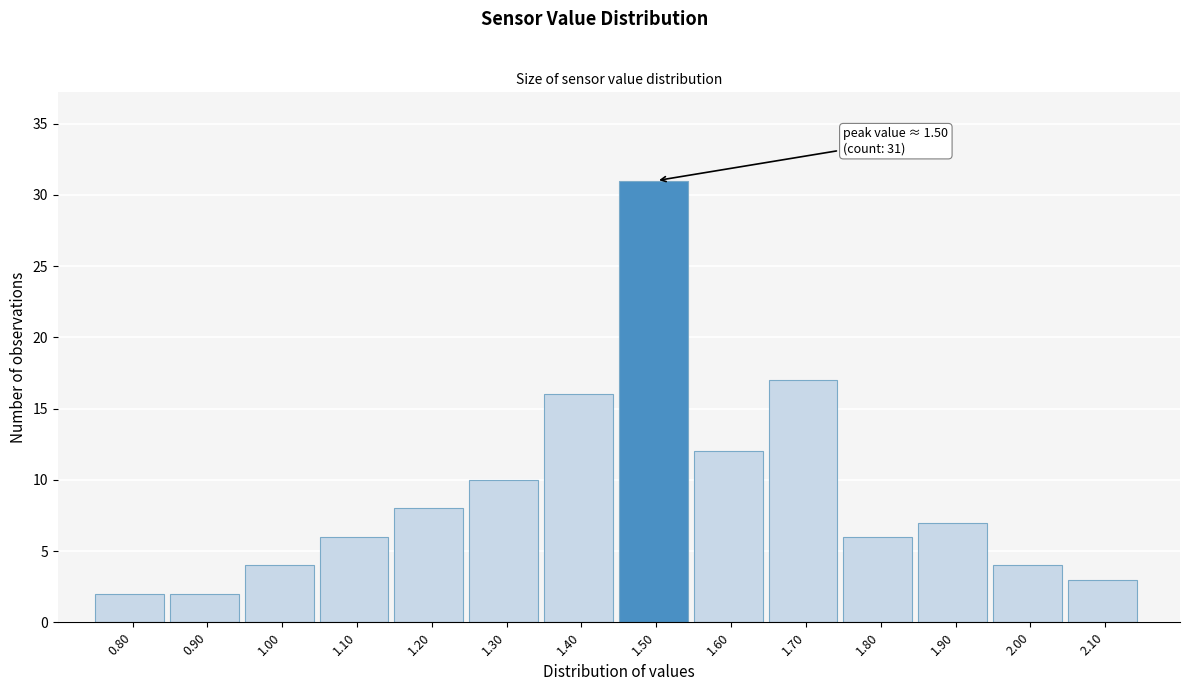

Over which range of the x-axis is the bar tallest?

1.45 to 1.55